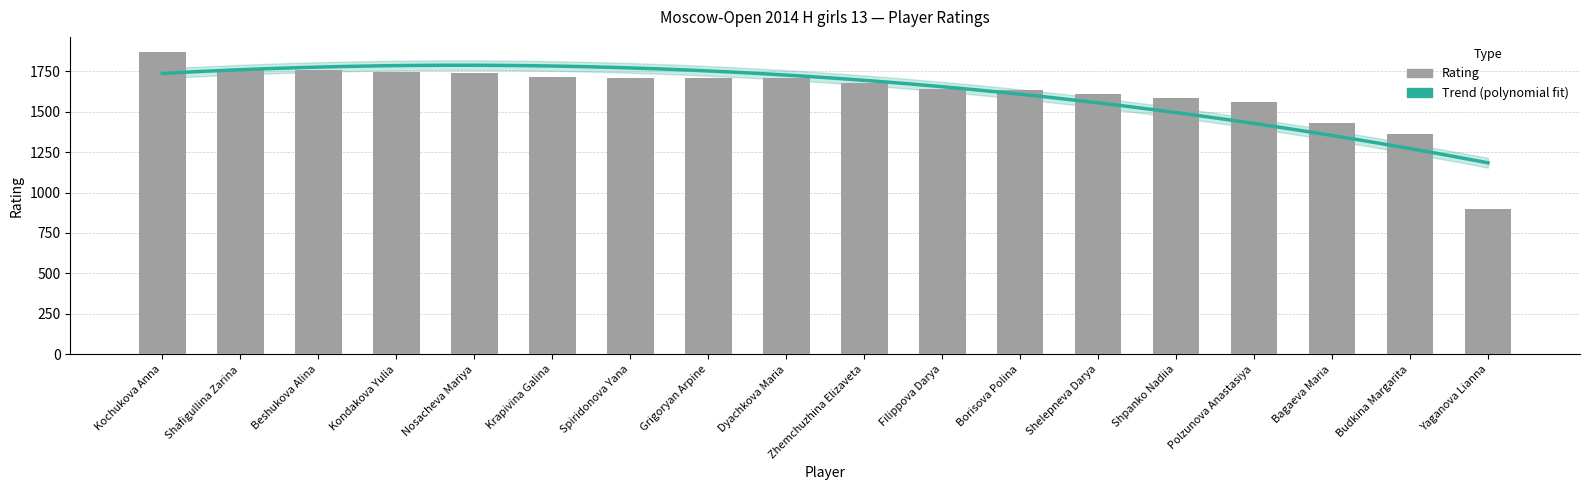

What is the difference between the maximum and minimum values?

969